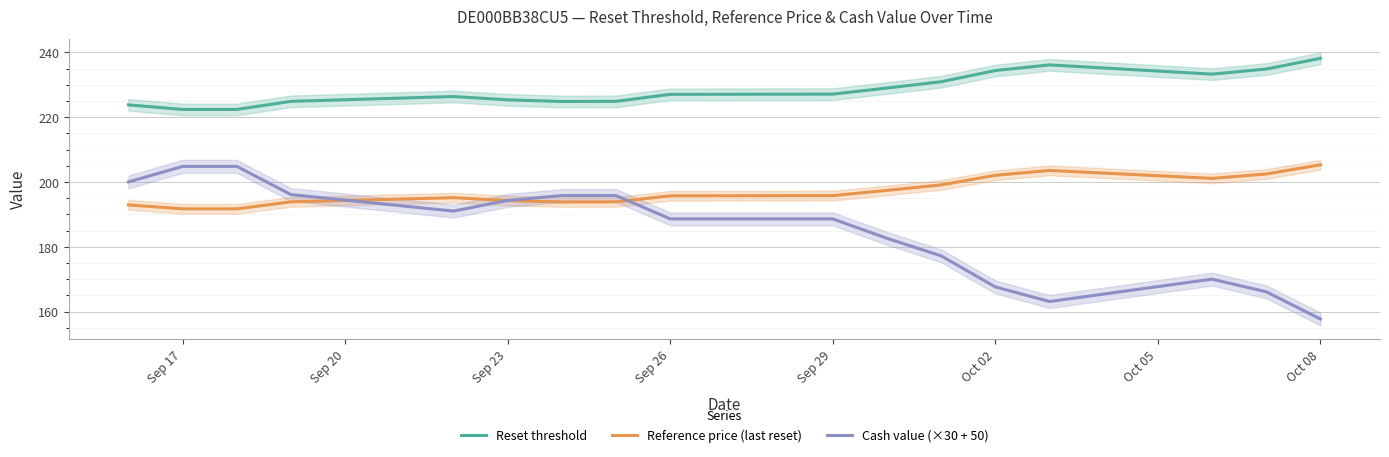

What is the value of the Reference price (last reset) point at the 12th from the left?

199.1